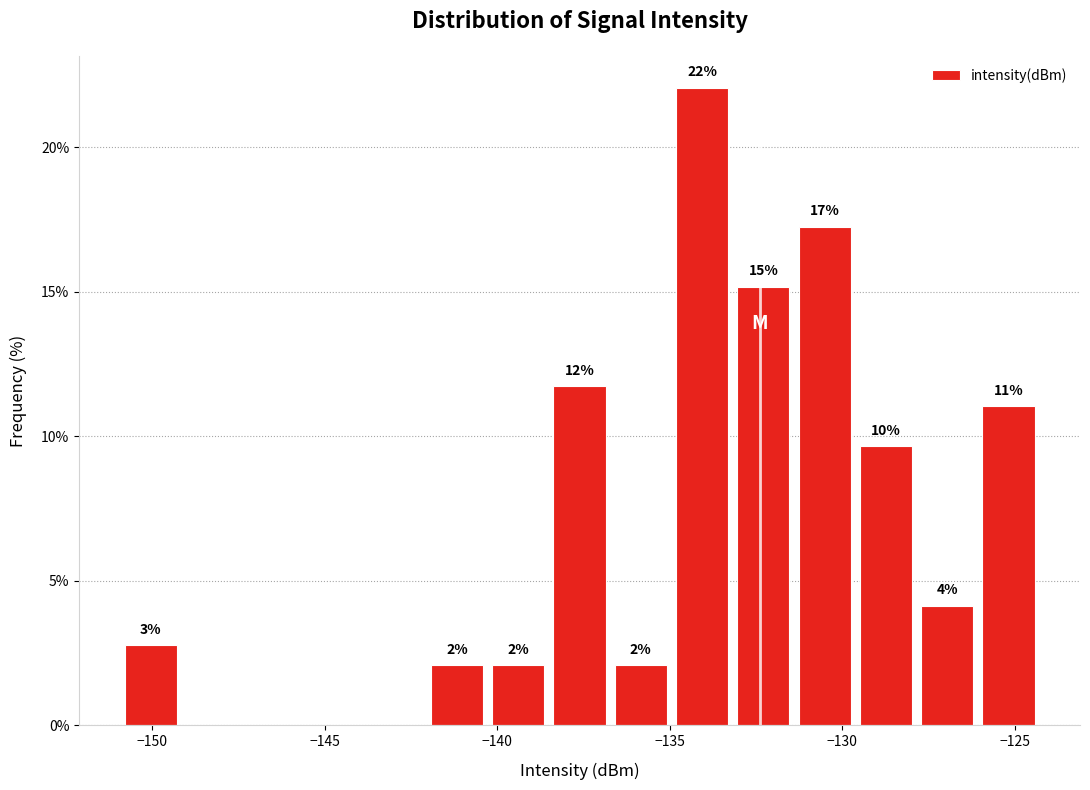

Read against the x-axis, roughly where is the centre of the tallest bar?

-134.0